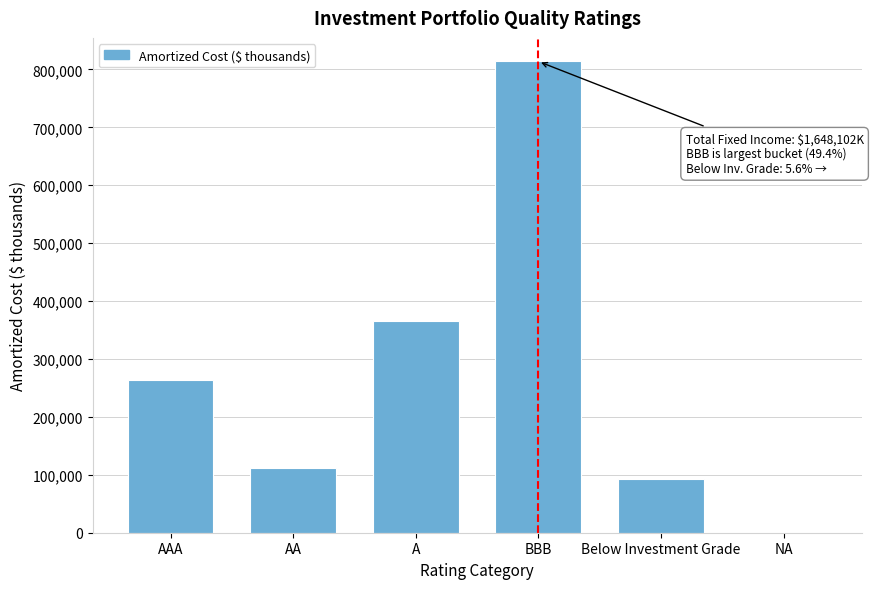

Reading left to right, transcribe all the data shown in this chart.

AAA=264163.5	AA=112576.2	A=364922.5	BBB=813849.0	Below Investment Grade=92412.0	NA=178.6